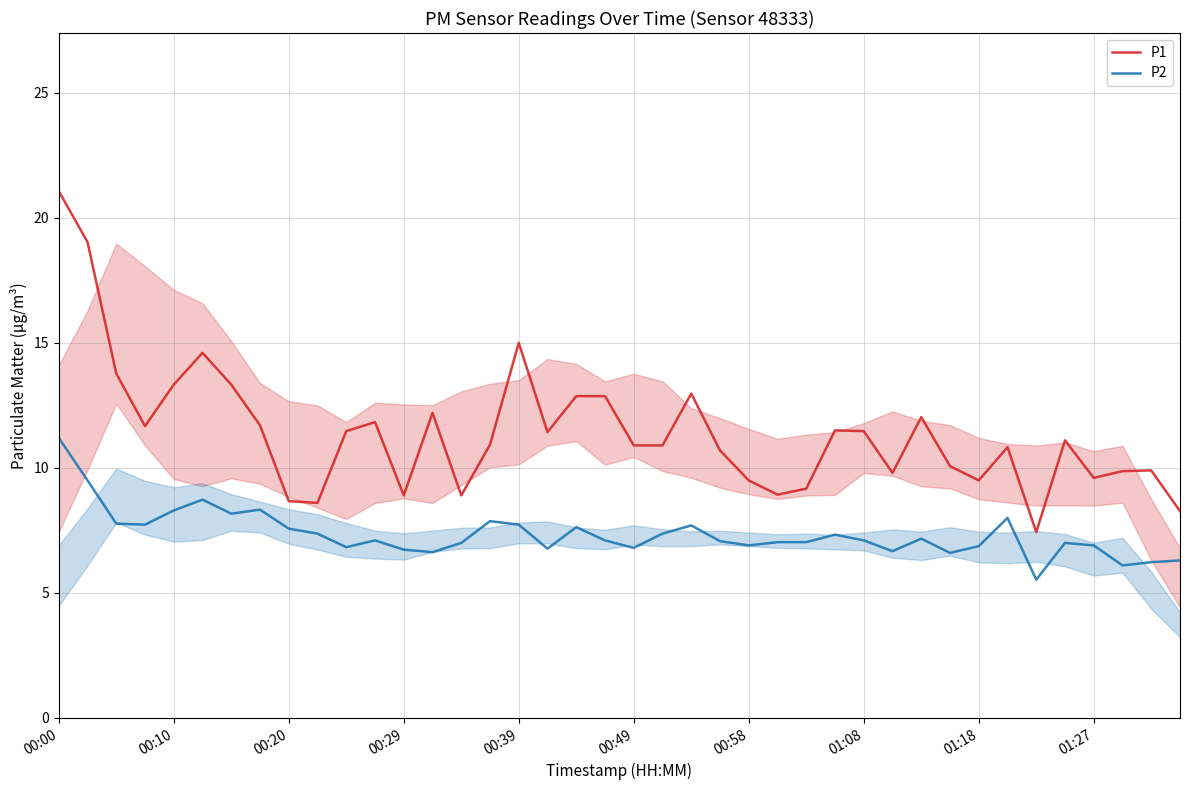

At which category is the sum across all series the highest?

00:00